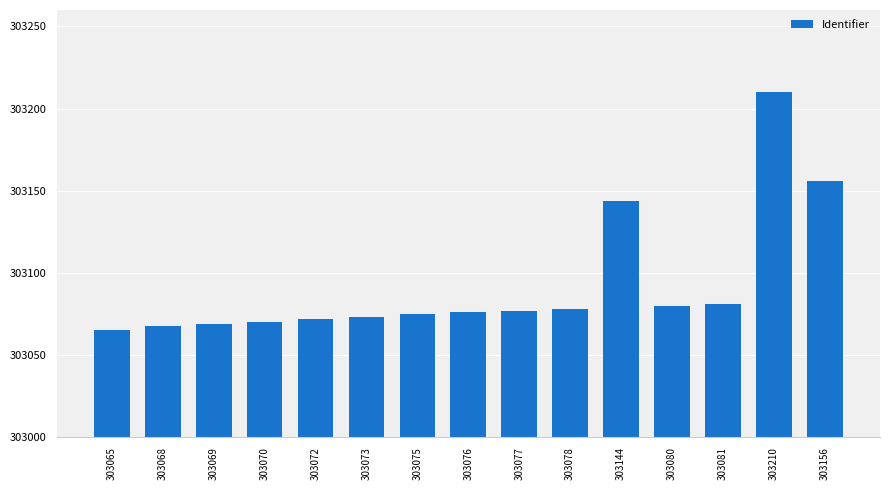

Which label corresponds to the largest value in the chart?

303210